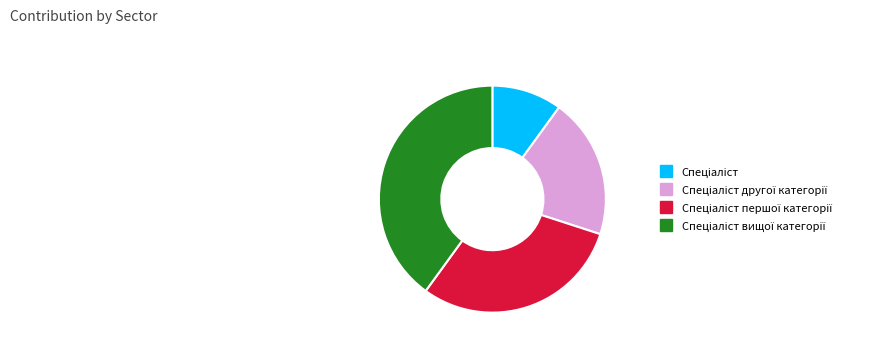

Does any single category account for the majority?

No